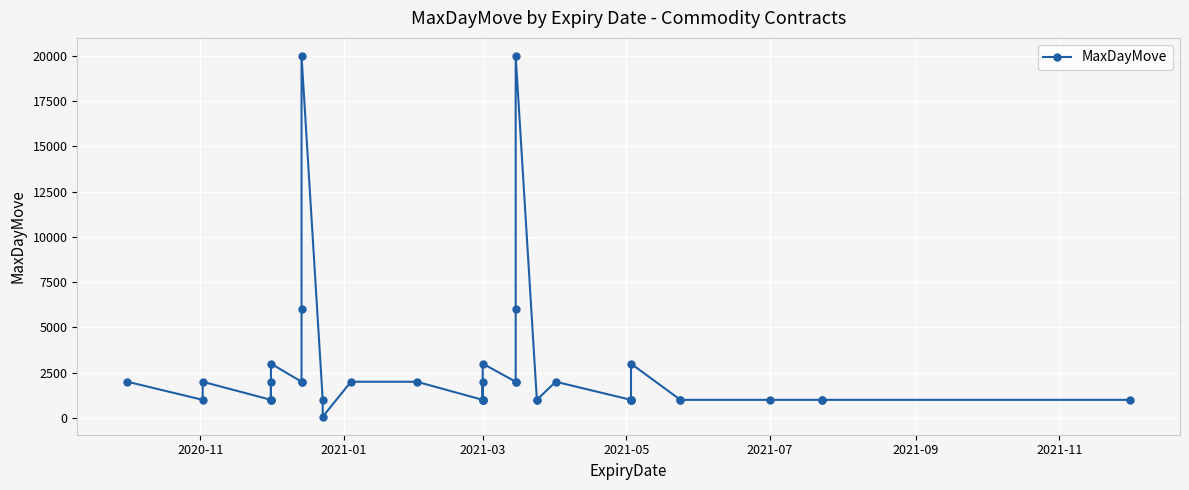

What is the minimum value shown in the chart?

70